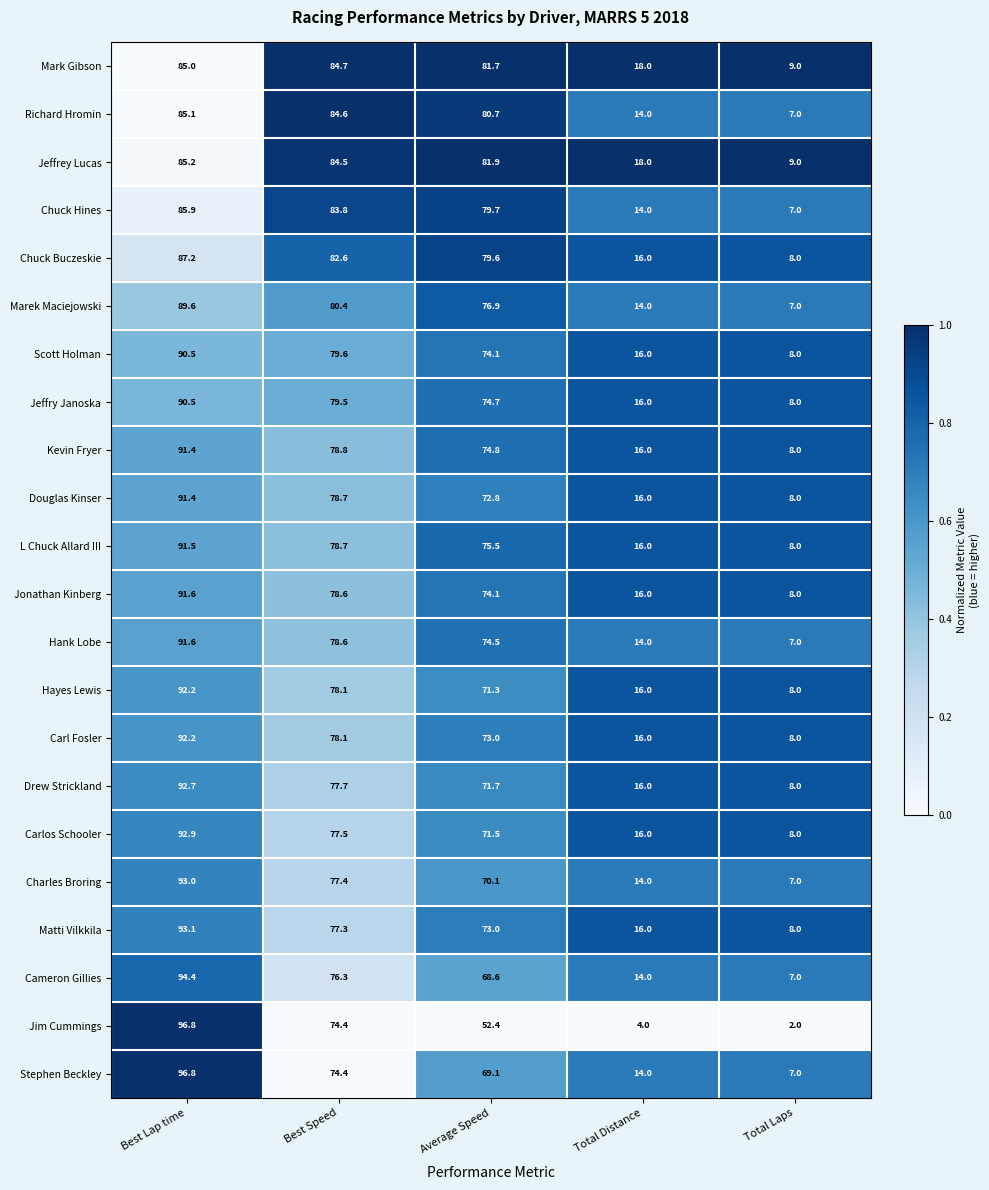

What is the minimum value for Hank Lobe?

7.0